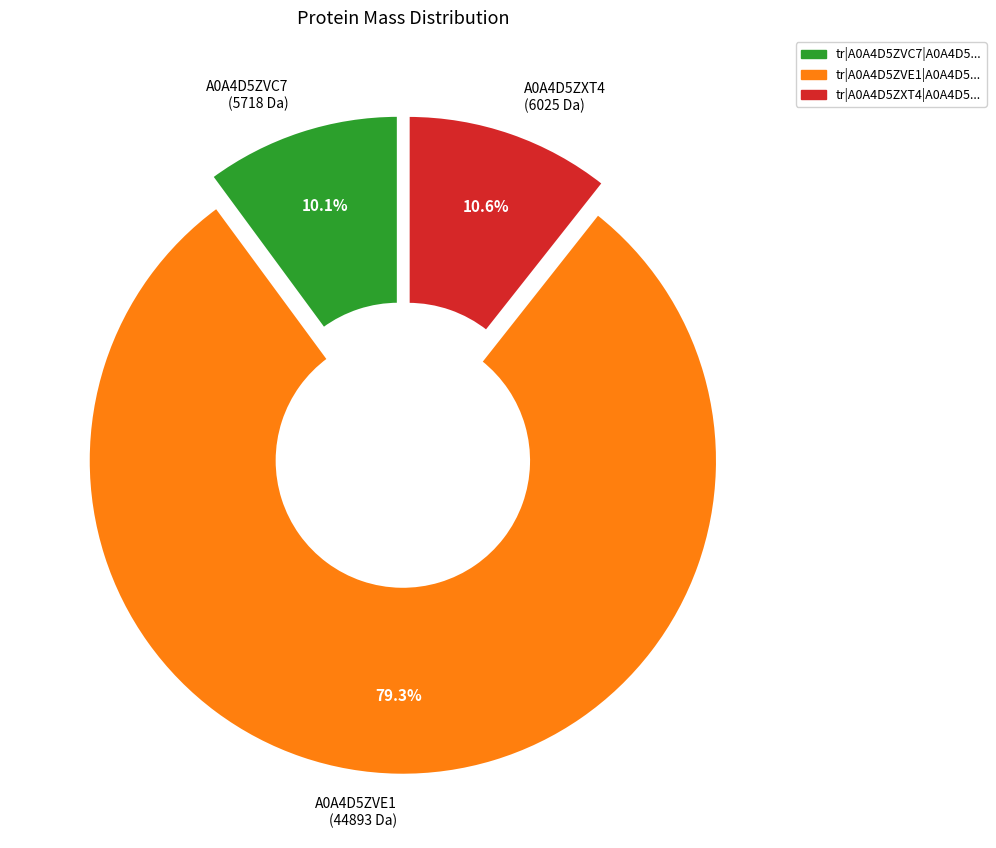

How many slices are in this pie chart?

3